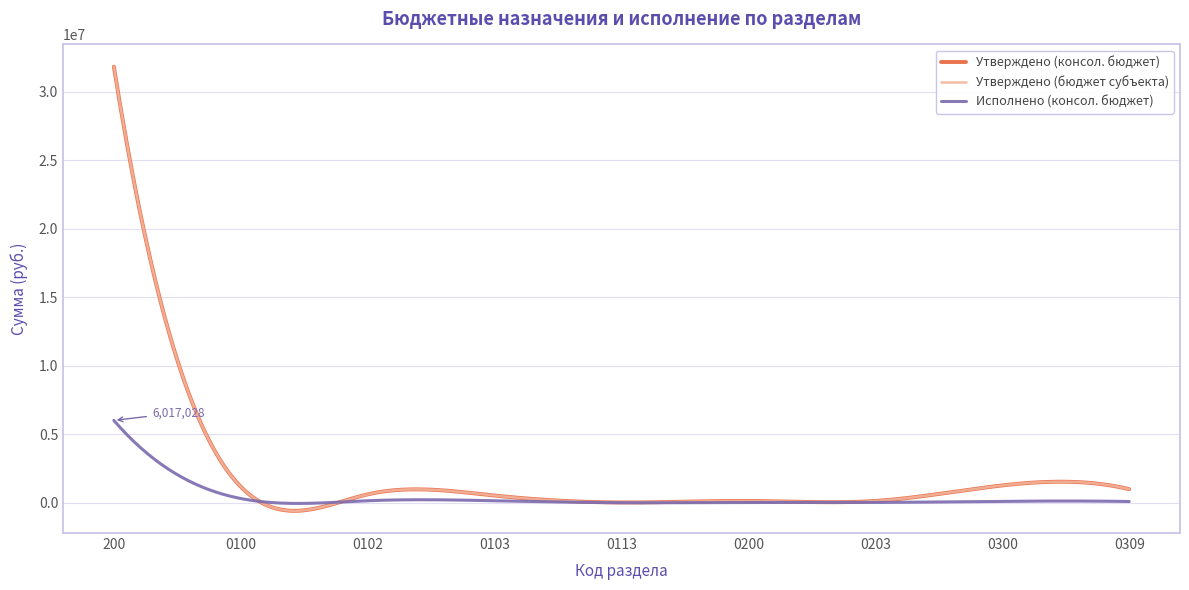

True or false: Исполнено (консол. бюджет) has more than 1 points higher than both neighbors.

True